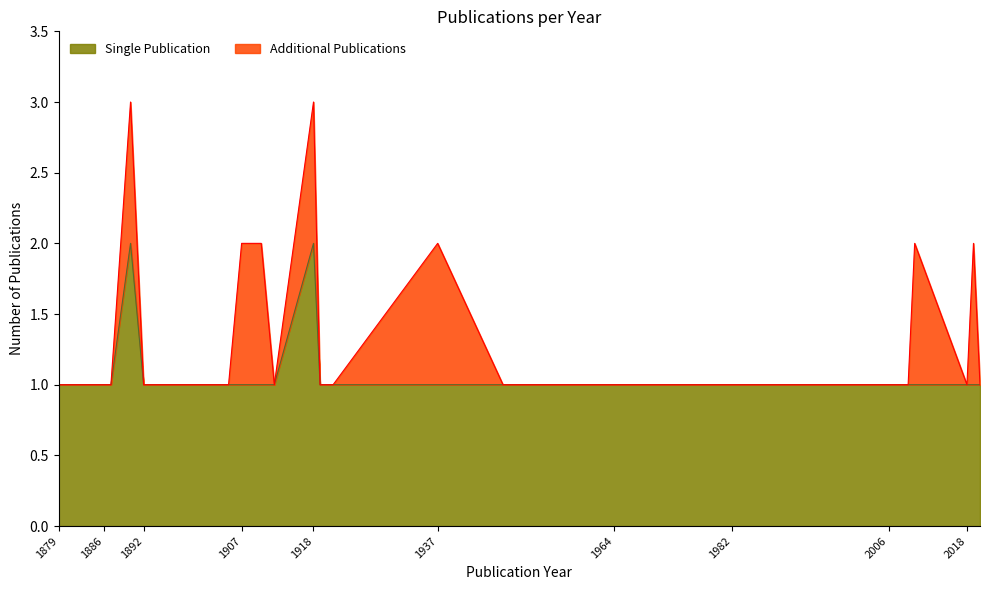

List the labels in order of value, largest first.

1890, 1918, 1907, 1910, 1937, 2010, 2019, 1879, 1881, 1885, 1886, 1887, 1892, 1894, 1905, 1912, 1919, 1921, 1947, 1960, 1964, 1967, 1978, 1982, 1999, 2001, 2006, 2009, 2018, 2020